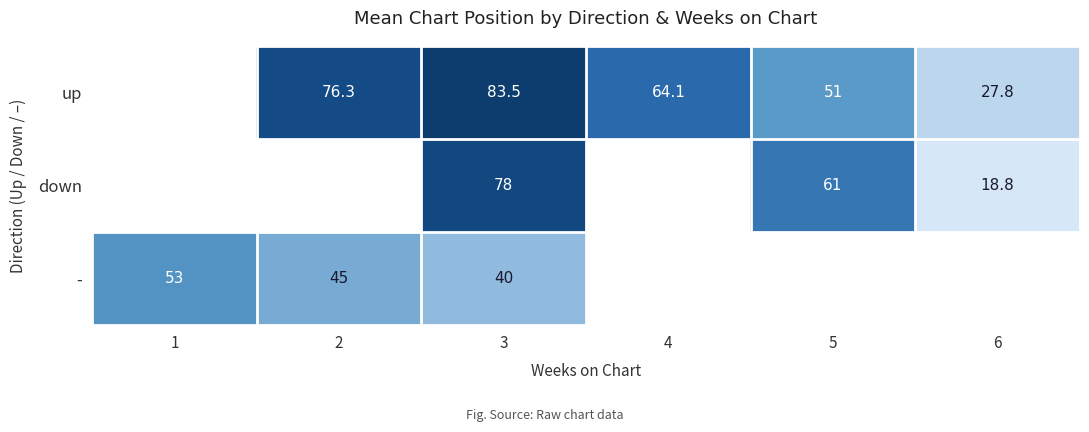

Is it true that - equals 53.0 at 1?

True